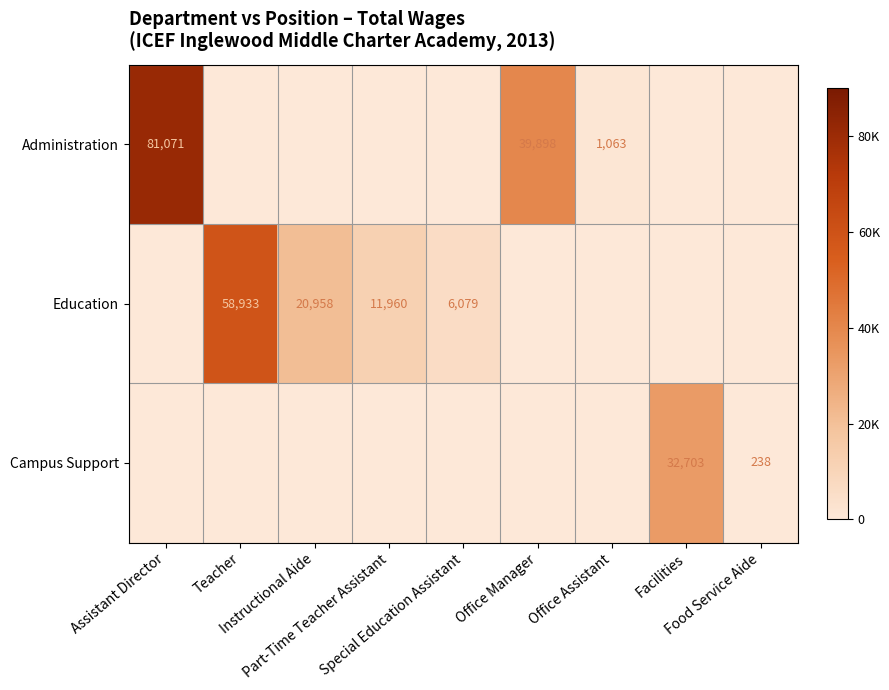

Is it true that Administration equals 0 at Instructional Aide?

True